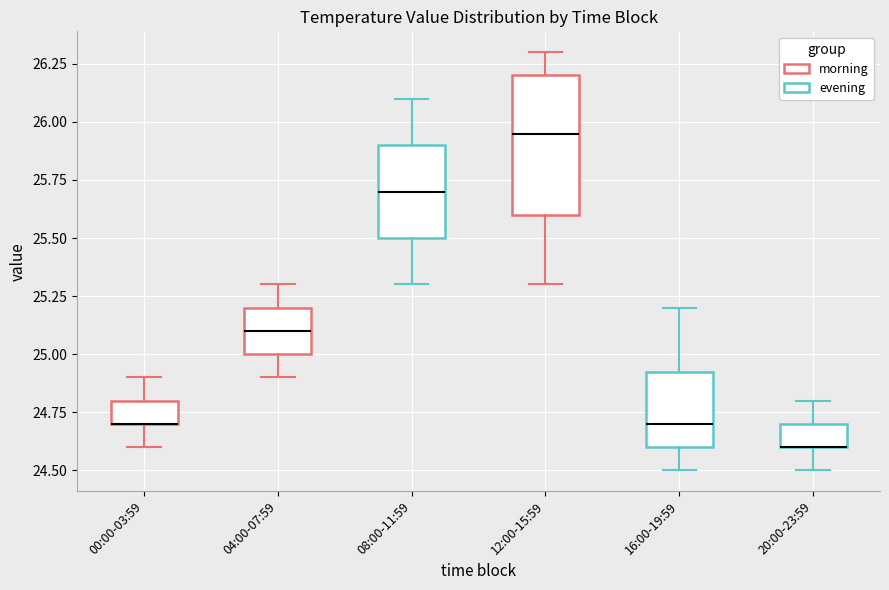

Reading left to right, transcribe this box plot: for each box, give where its median line is, the range the box spans, and where its two whiskers end, as read against the y-axis. The values are not printed on the chart, so give them approximately, as read against the axis.

00:00-03:59: median 24.70 (drawn on the box's lower edge), box 24.70 to 24.80, whiskers 24.60 to 24.90
04:00-07:59: median 25.10, box 25.00 to 25.20, whiskers 24.90 to 25.30
08:00-11:59: median 25.70, box 25.50 to 25.90, whiskers 25.30 to 26.10
12:00-15:59: median 25.95, box 25.60 to 26.20, whiskers 25.30 to 26.30
16:00-19:59: median 24.70, box 24.60 to 24.95, whiskers 24.50 to 25.20
20:00-23:59: median 24.60 (drawn on the box's lower edge), box 24.60 to 24.70, whiskers 24.50 to 24.80